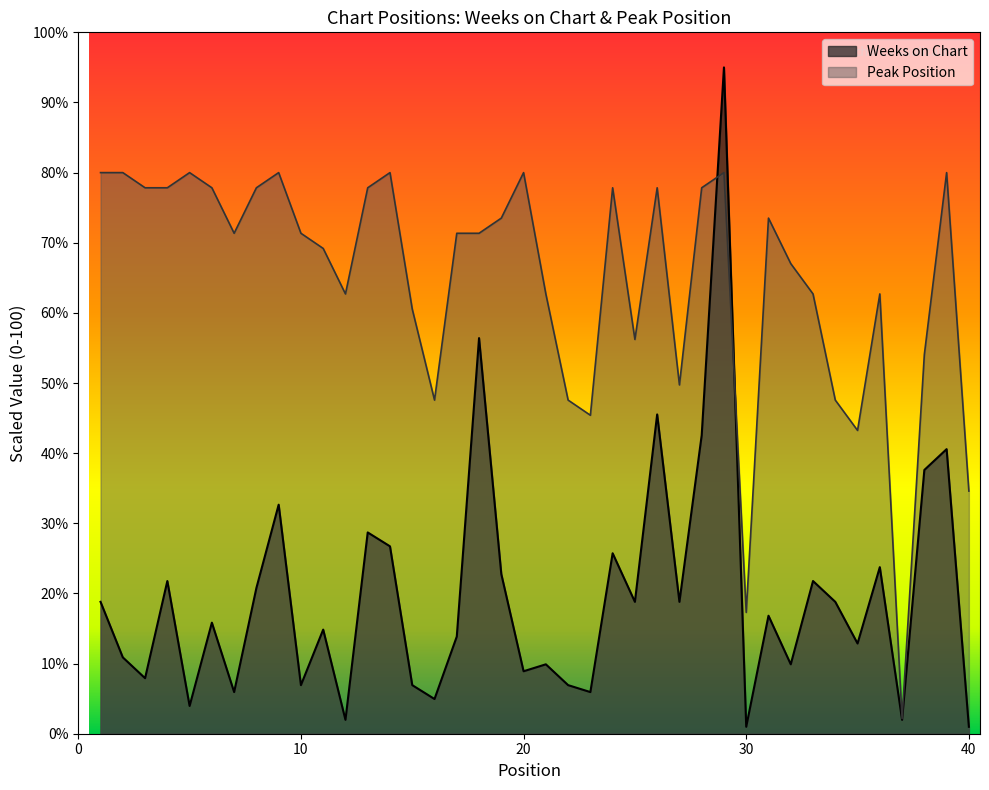

How many interior local valleys does the Peak Position series have?

9